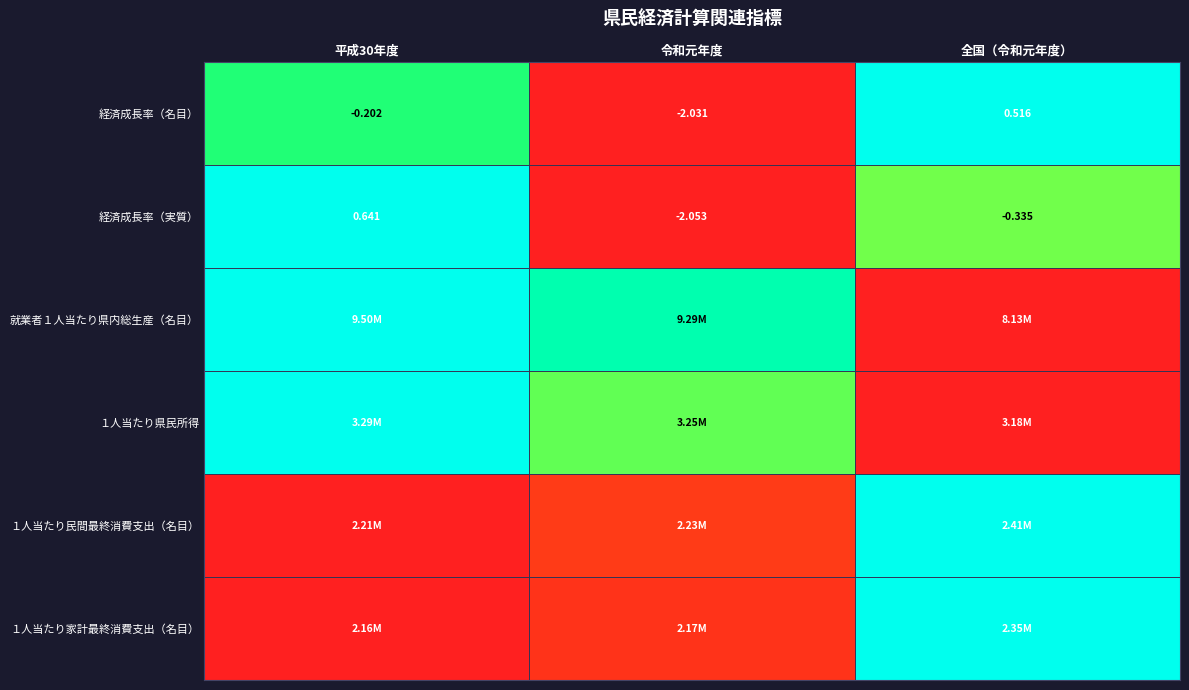

At which label does 経済成長率（名目） reach its peak?

全国（令和元年度）